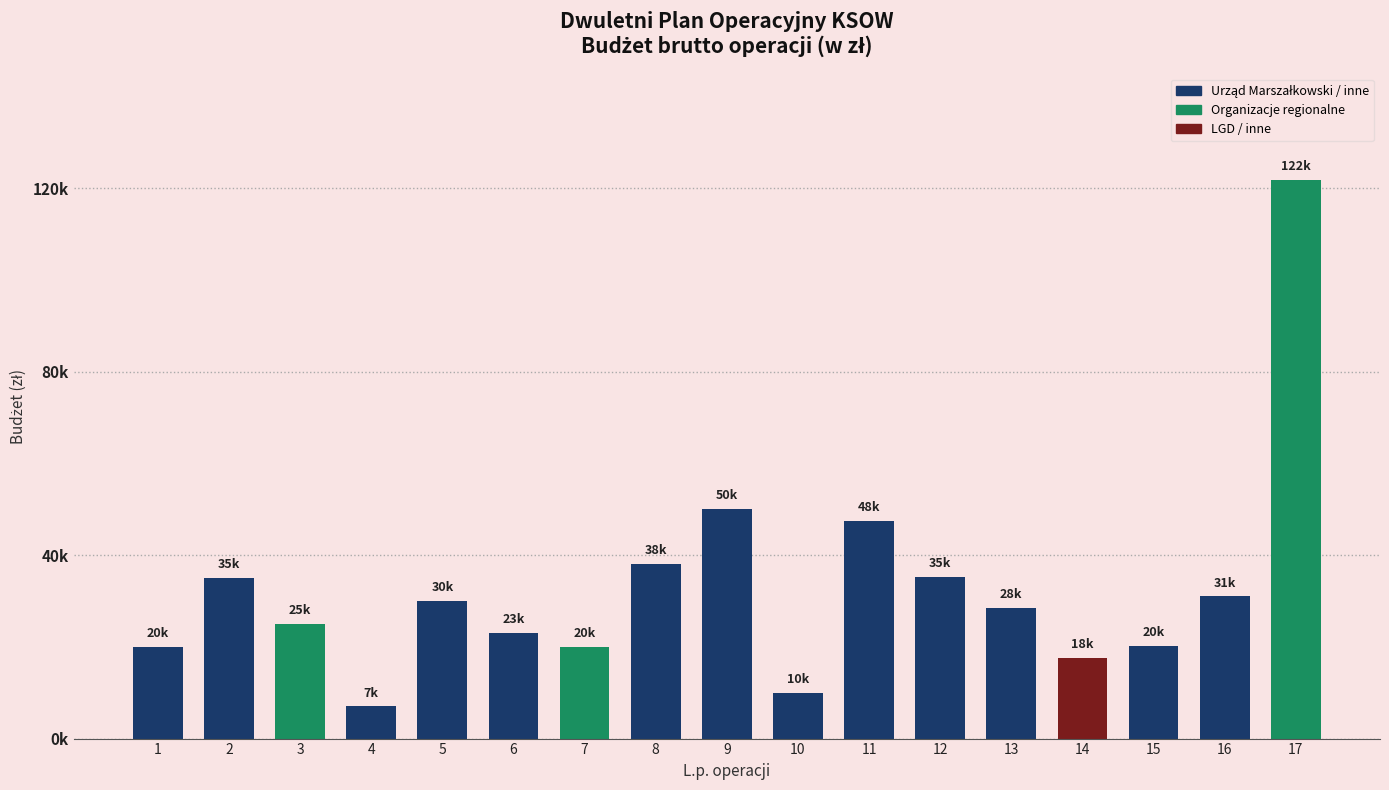

List the labels in order of value, smallest first.

4, 10, 14, 1, 7, 15, 6, 3, 13, 5, 16, 2, 12, 8, 11, 9, 17